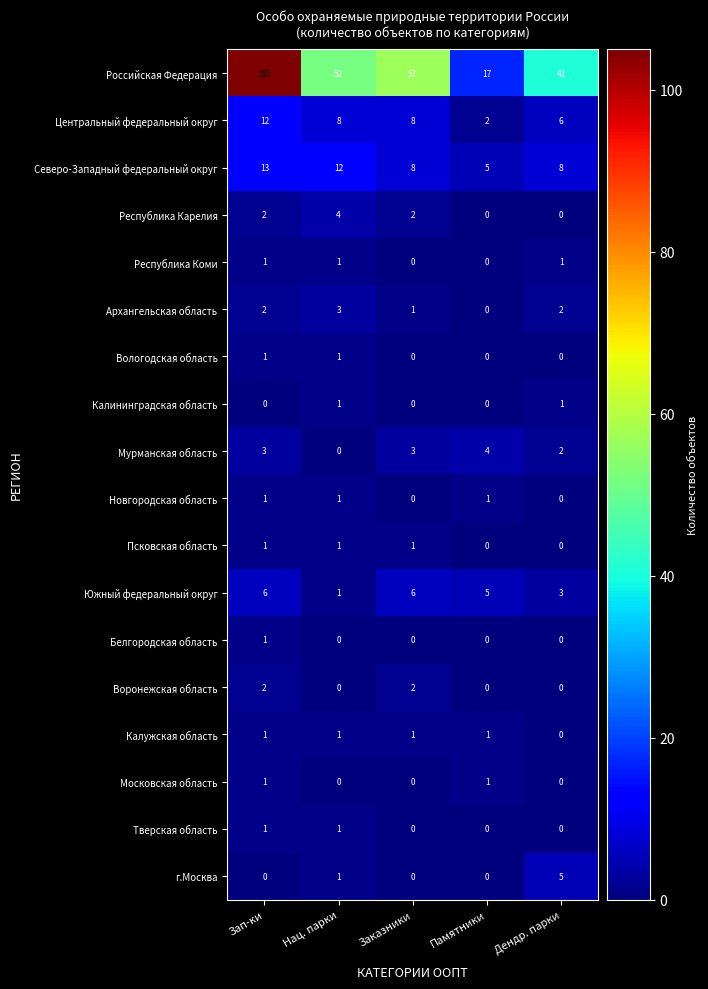

How many Мурманская область values are between 2 and 3?

3